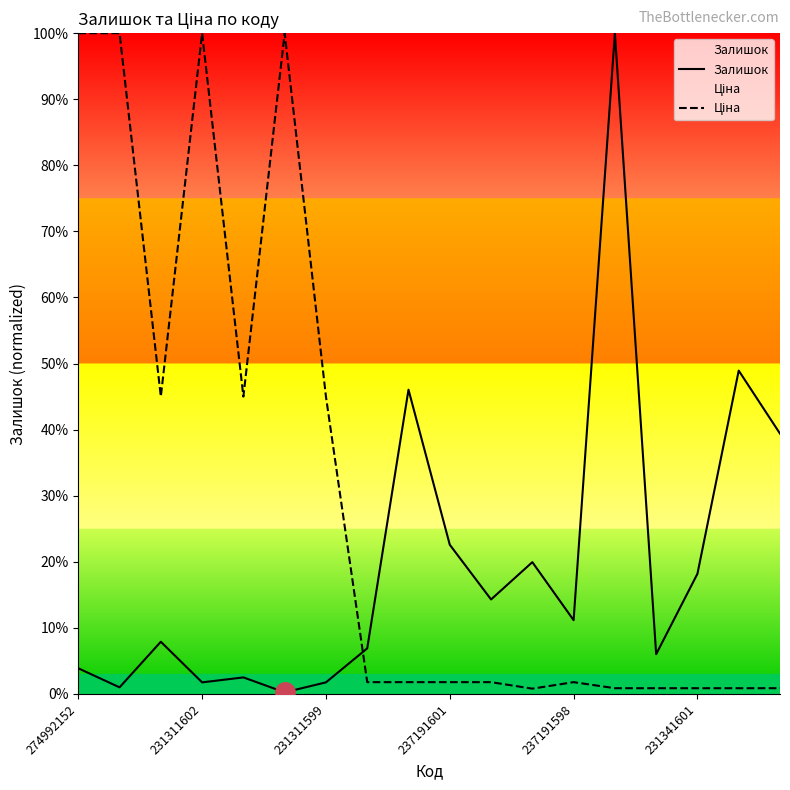

Which series has the largest total across all categories?

Ціна